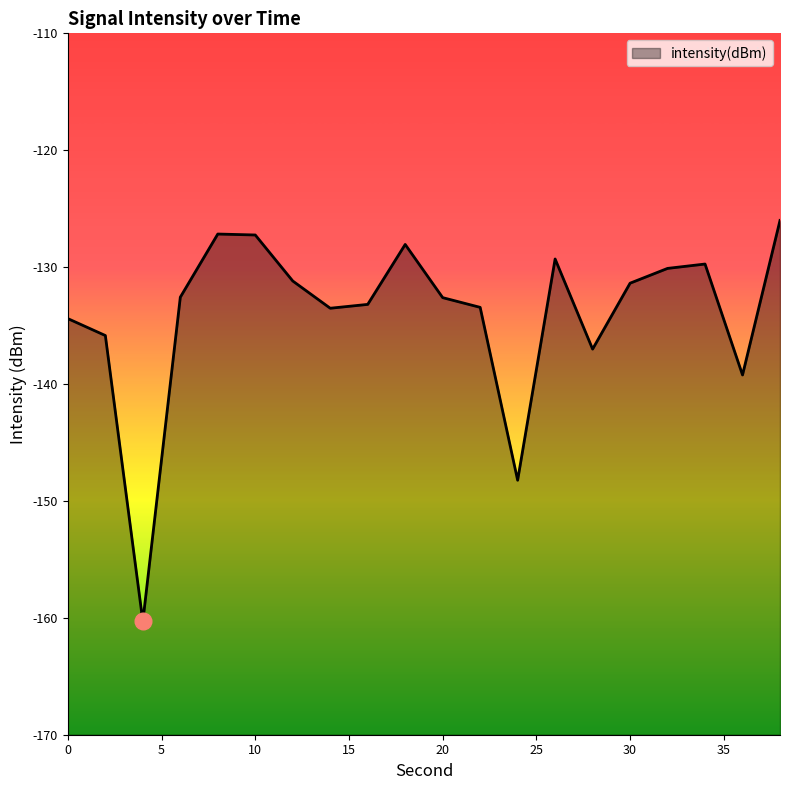

What is the change in value from 2 to 26?

+6.5